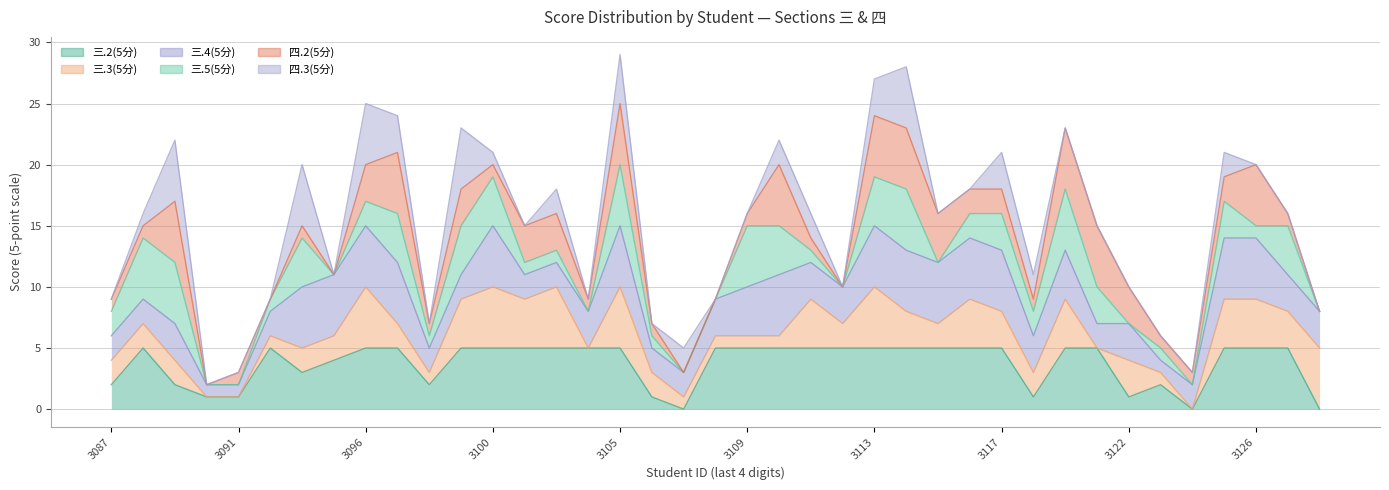

At 2022083128, list the series in order from largest to smallest.

三.3(5分), 三.4(5分), 三.2(5分), 三.5(5分), 四.2(5分), 四.3(5分)